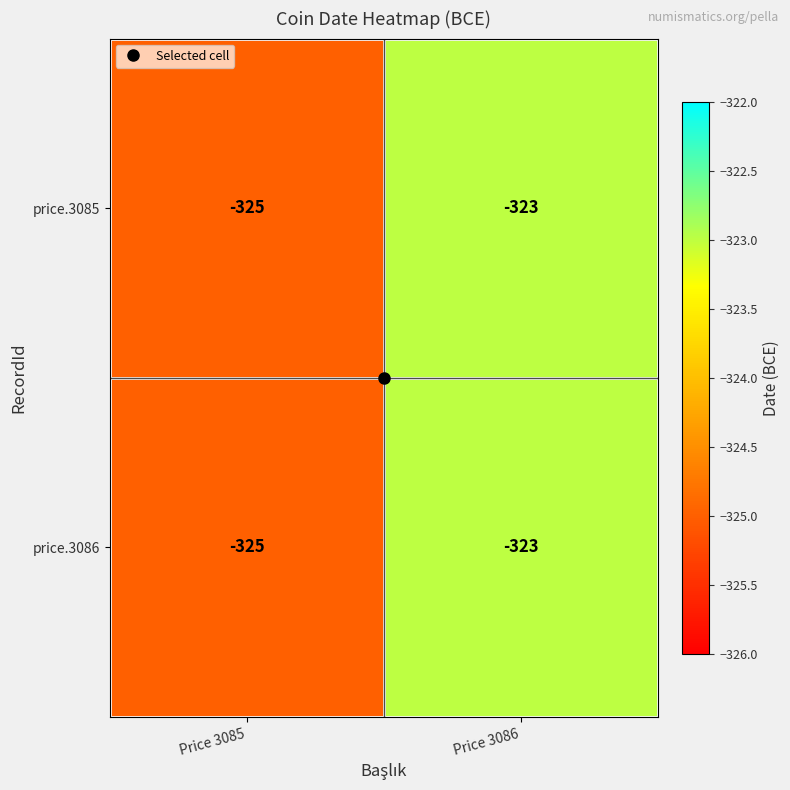

Is the value of price.3085 at Price 3086 greater than the value of price.3086 at Price 3085?

Yes